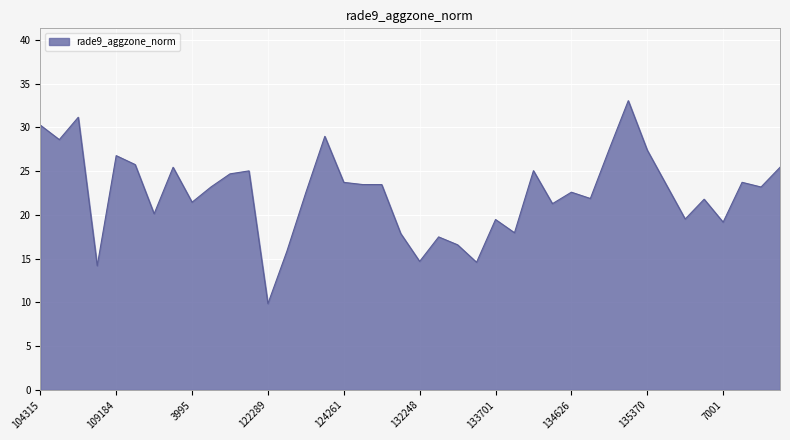

What is the difference between the maximum and minimum values?

23.2